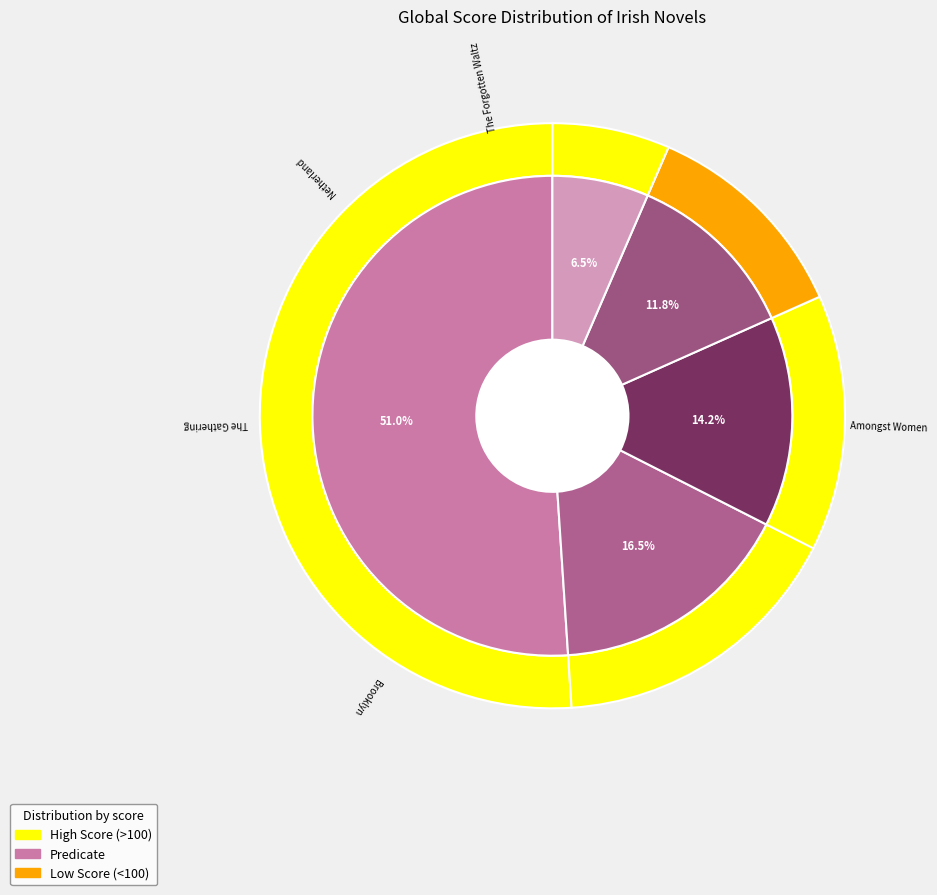

Is Amongst Women the majority of the pie?

Yes